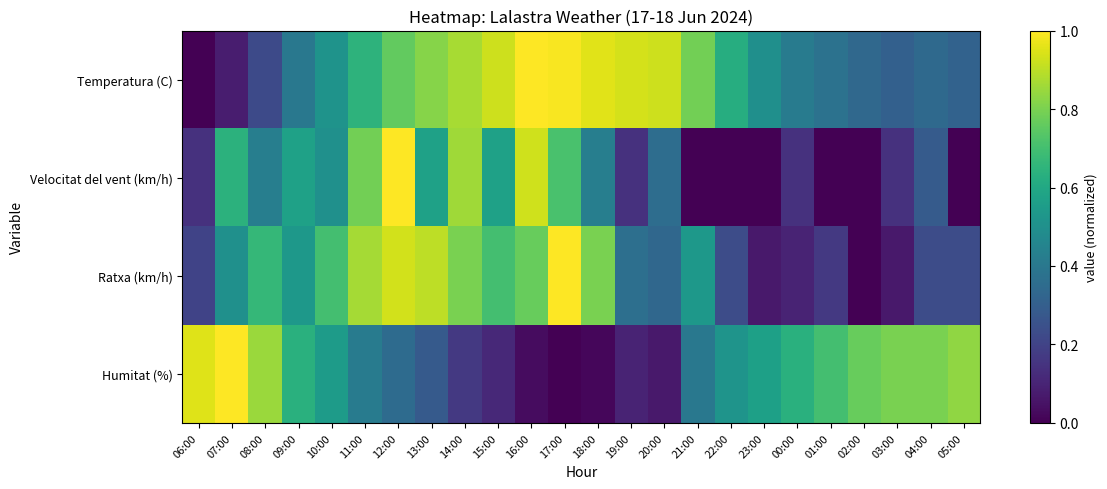

True or false: Temperatura (C) has a value of 0.4 at 09:00.

True